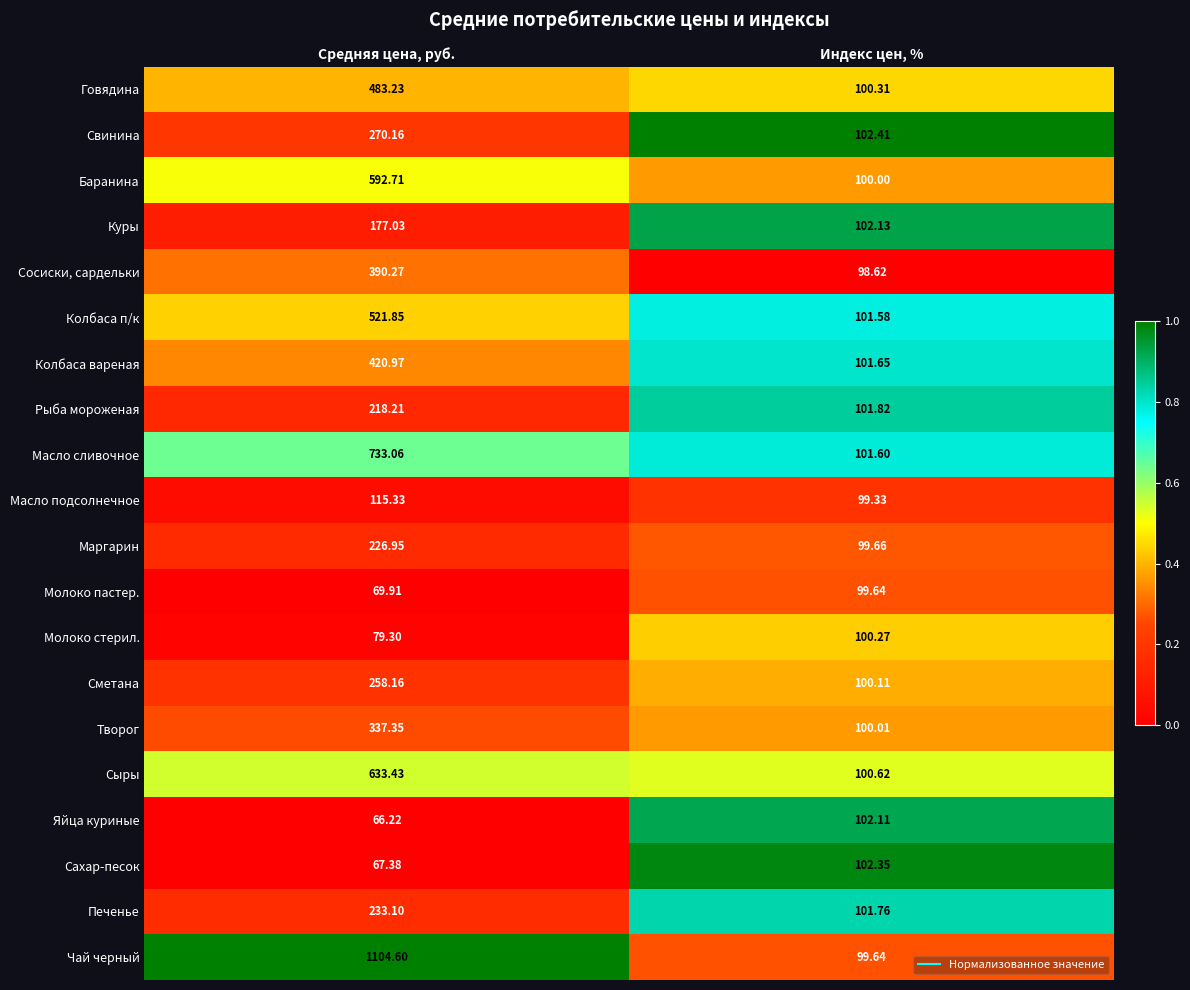

Where is Молоко стерил. nearest to the value 89?

Средняя цена, руб.